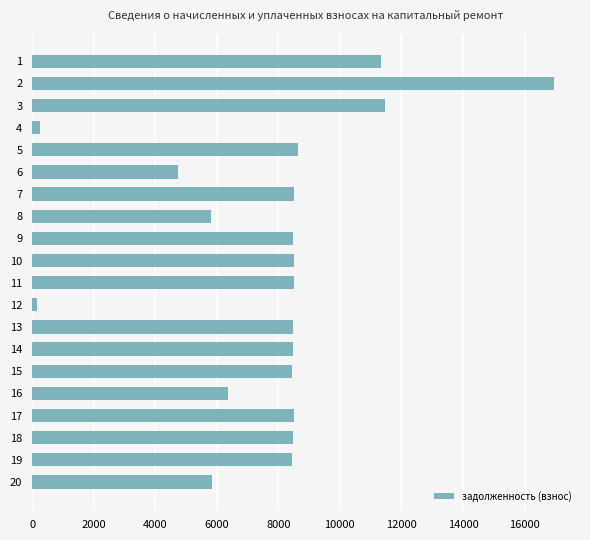

How many bars are there in total?

20